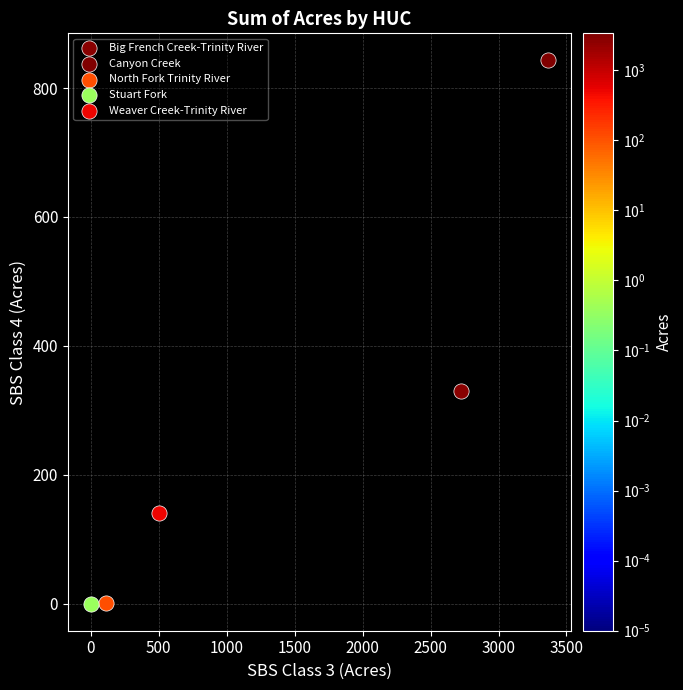

What are all the series names shown in the legend?

Big French Creek-Trinity River, Canyon Creek, North Fork Trinity River, Stuart Fork, Weaver Creek-Trinity River